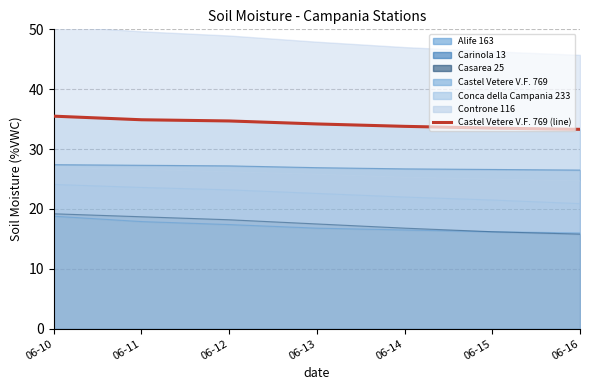

Which label corresponds to the largest value in the chart?

06-10